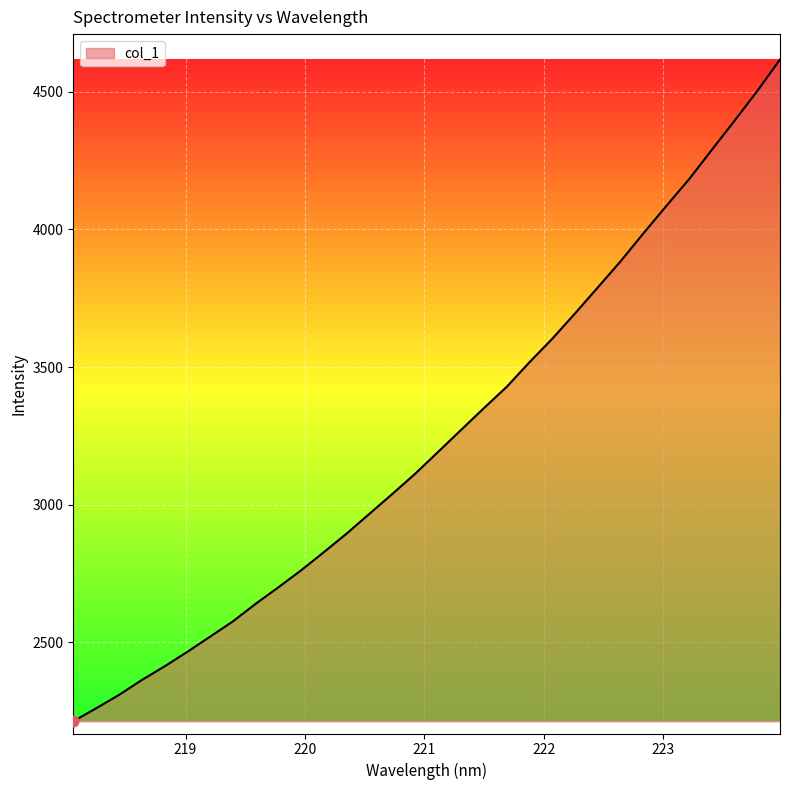

What is the greatest value displayed?

4617.1